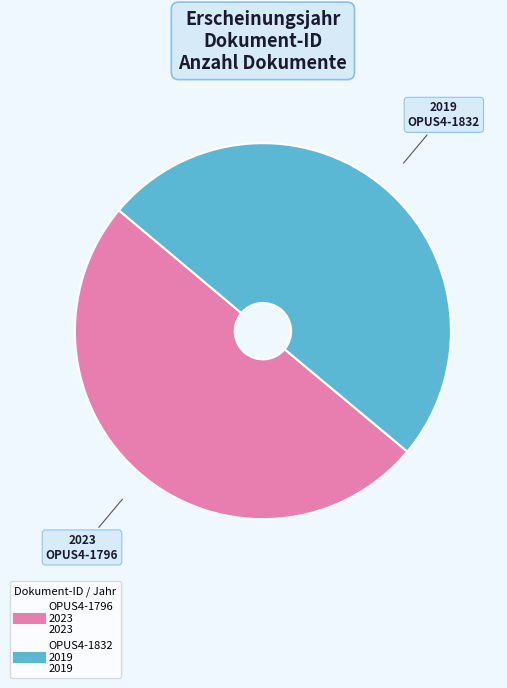

Is it true that OPUS4-1832 is 41% of the pie?

False